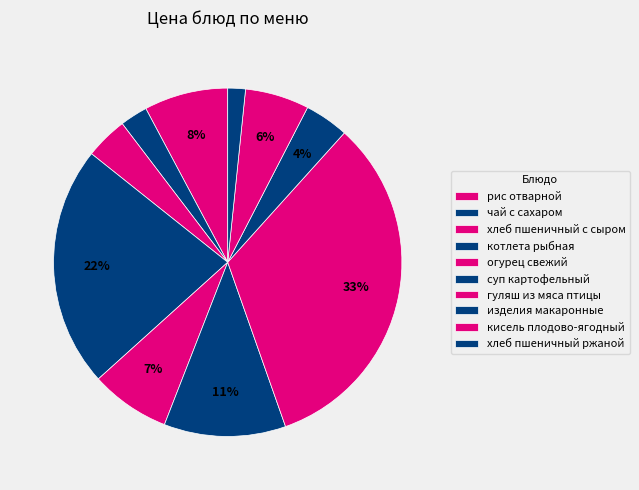

How many slices are in this pie chart?

10